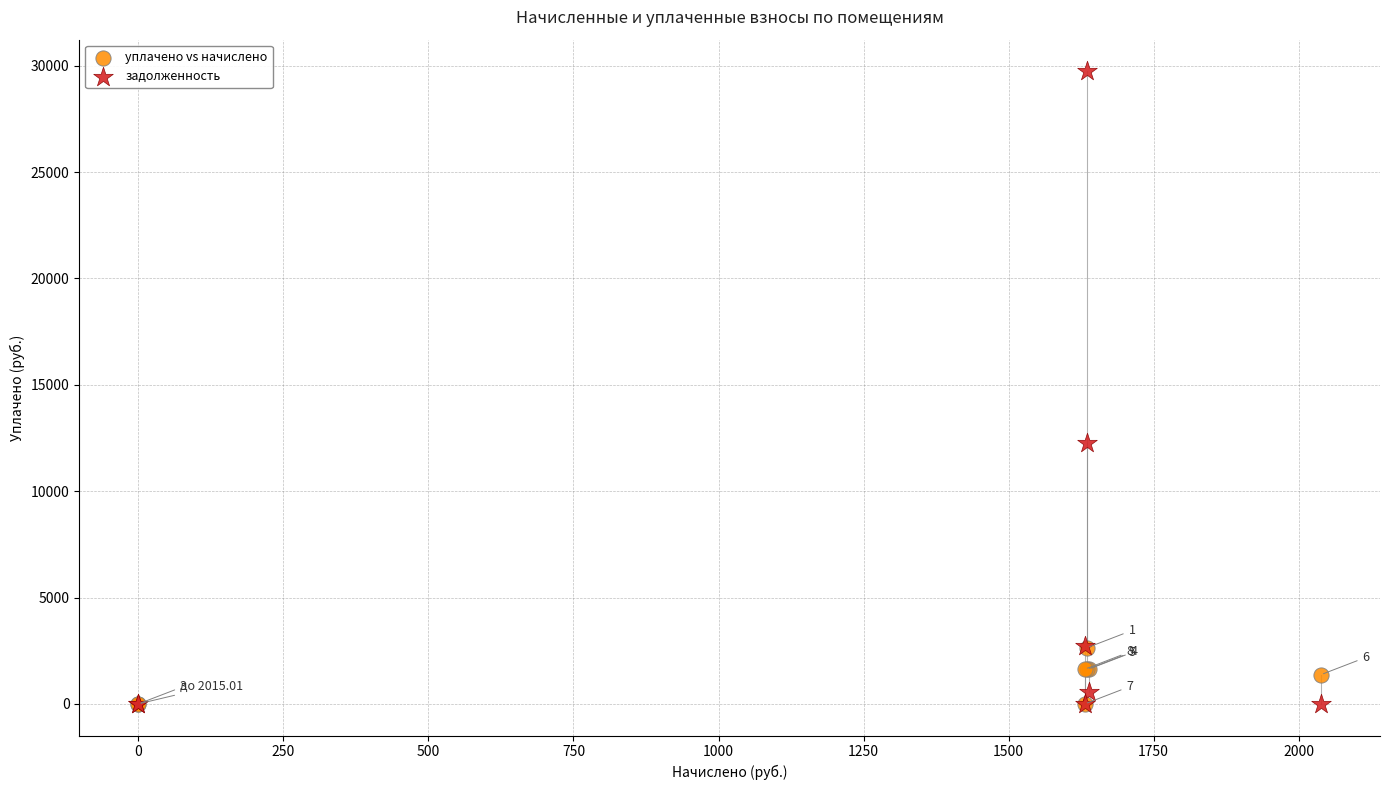

Which series has the largest Y range (max minus min)?

задолженность